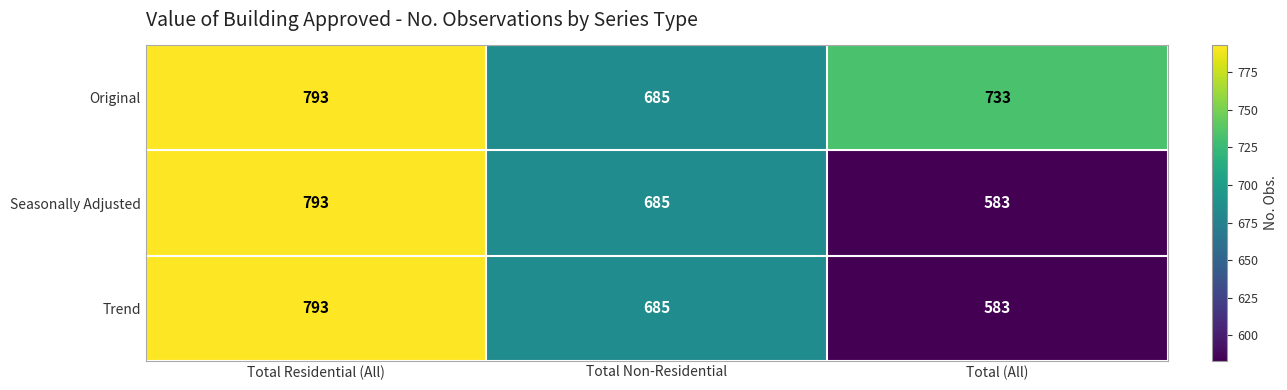

Read the Trend value at Total Residential (All), to the nearest 50.

800